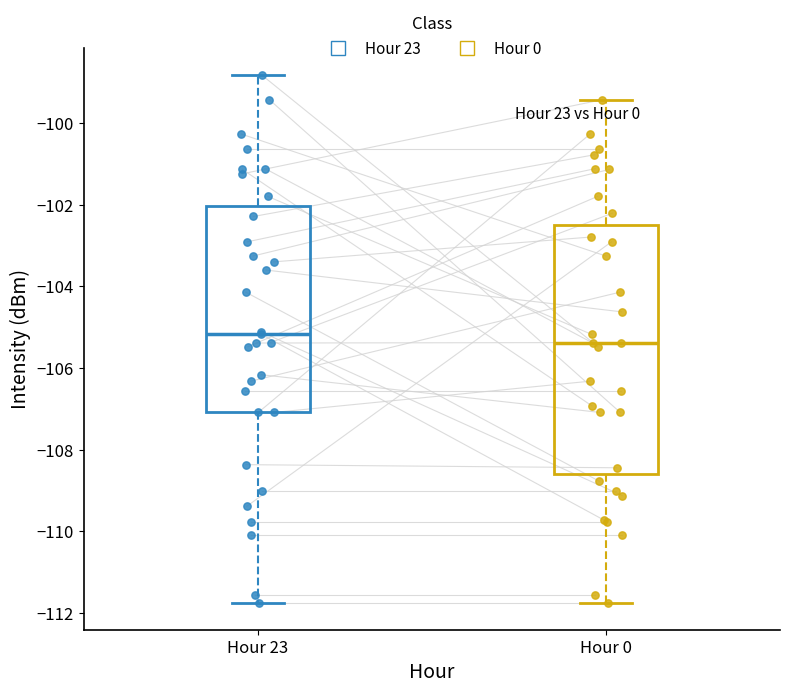

Reading left to right, transcribe this box plot: for each box, give where its median line is, the range the box spans, and where its two whiskers end, as read against the y-axis. The values are not printed on the chart, so give them approximately, as read against the axis.

Hour 23: median -105.2, box -107.0 to -102.0, whiskers -111.8 to -98.8
Hour 0: median -105.4, box -108.6 to -102.4, whiskers -111.8 to -99.4